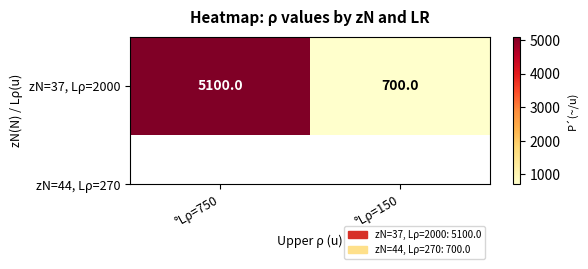

What is the ratio of the value at °Lρ=150 to the value at °Lρ=750?

0.1